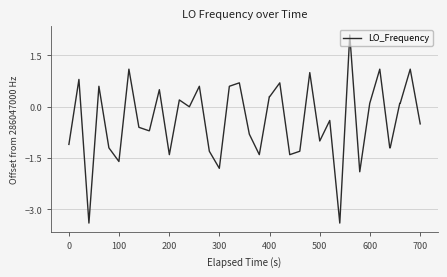

What is the difference between the maximum and minimum values?

5.5